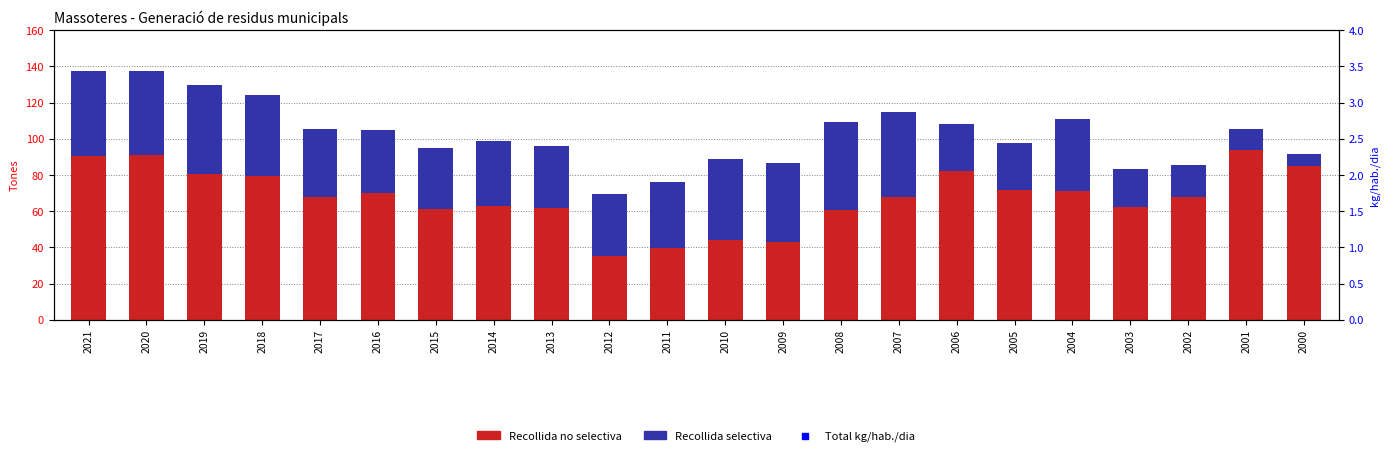

Which series reaches the maximum Y coordinate?

Total kg/hab./dia